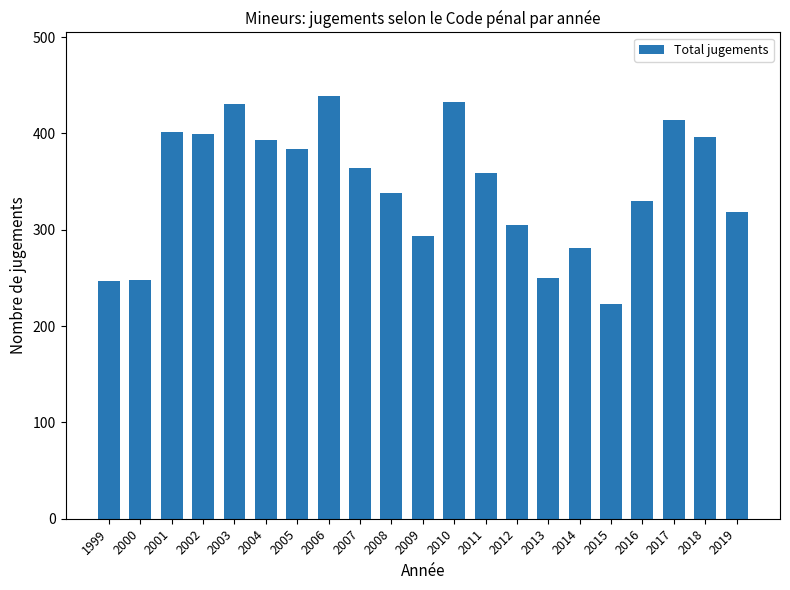

What is the change in value from 2011 to 2017?

+55